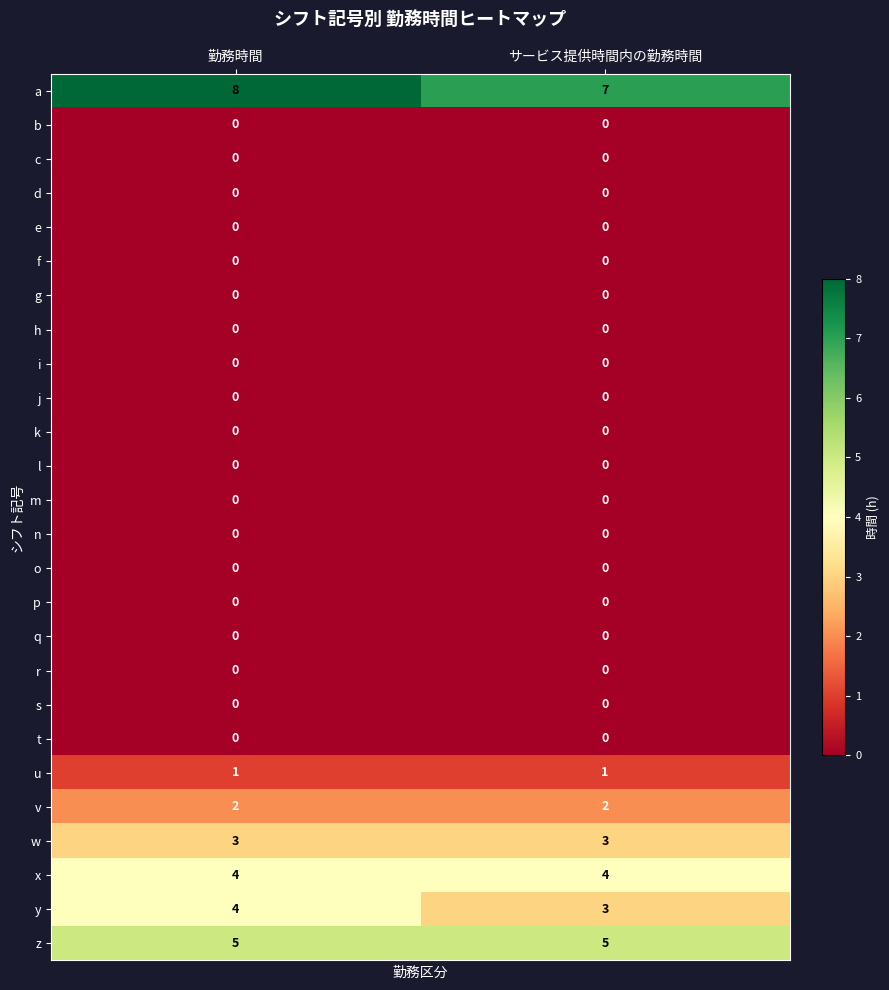

What is the spread (max minus min) of values at 勤務時間?

8